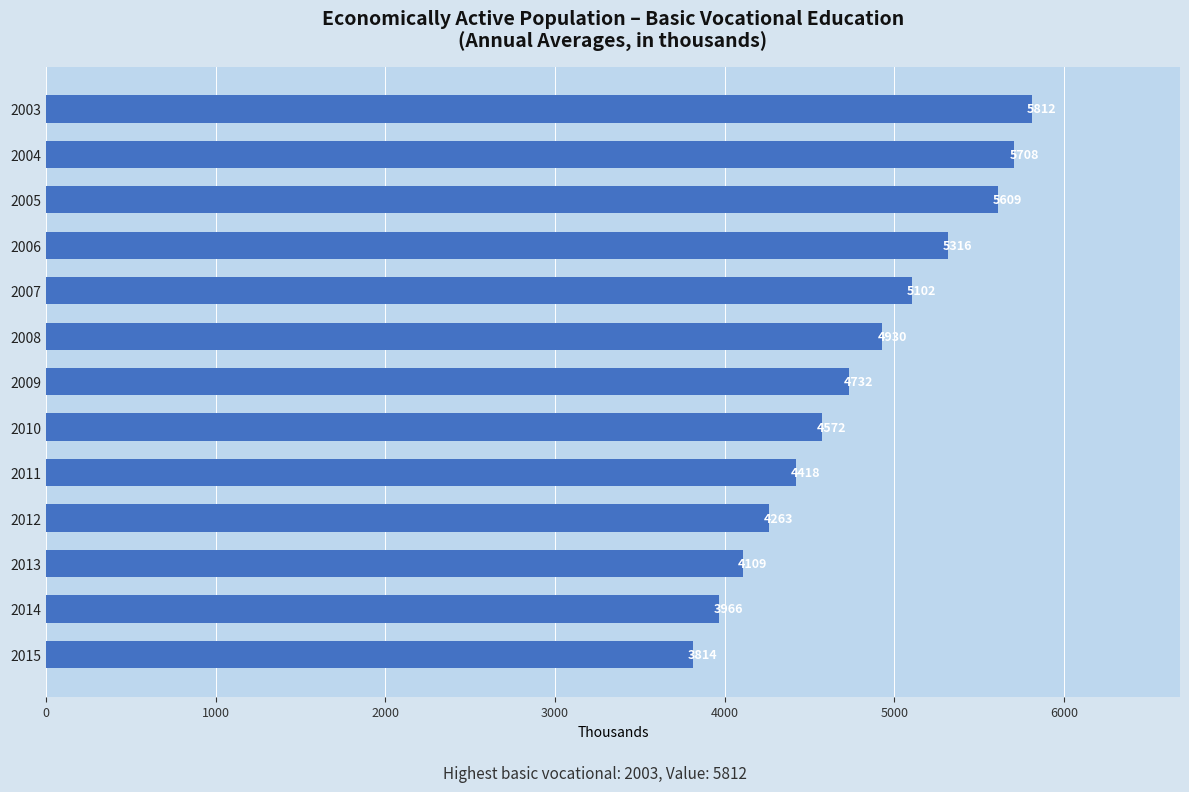

How many values are below 4732?

6